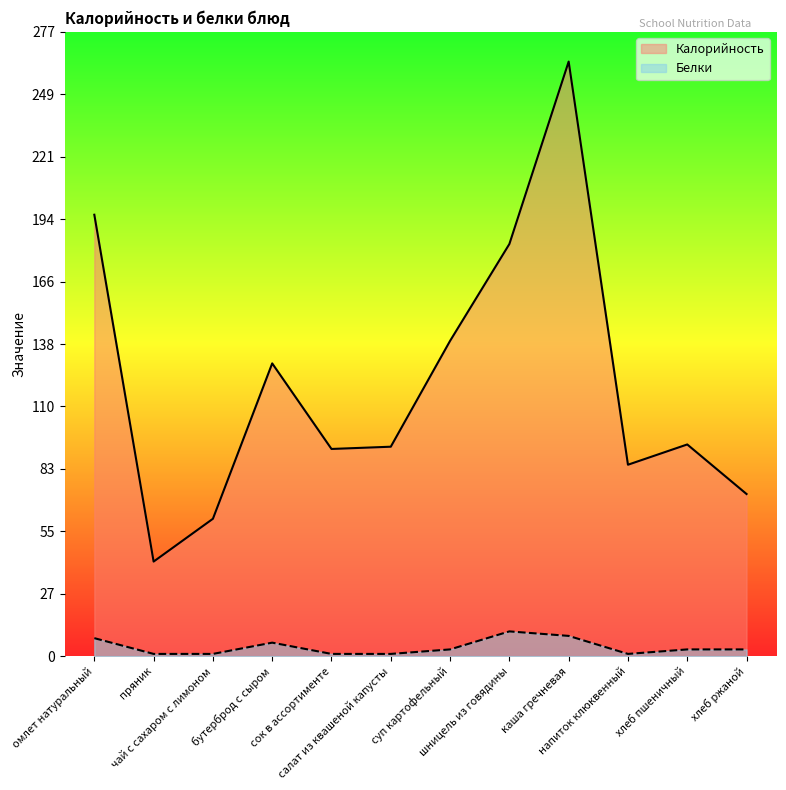

True or false: Белки and Калорийность cross at least once.

False